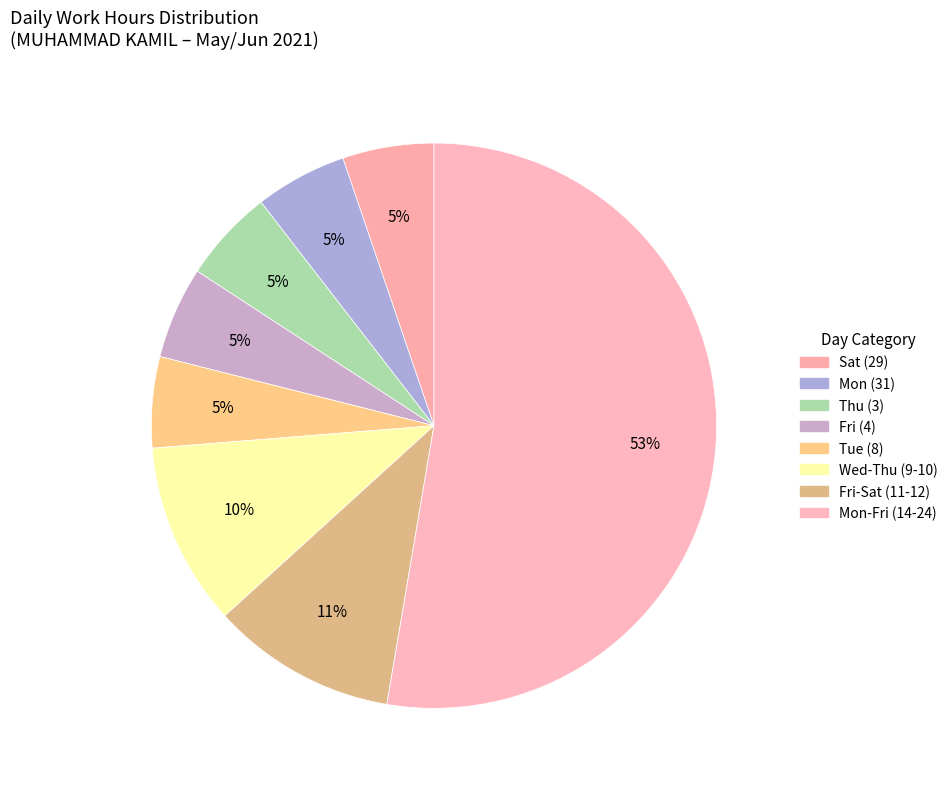

How many segments does this pie chart have?

8